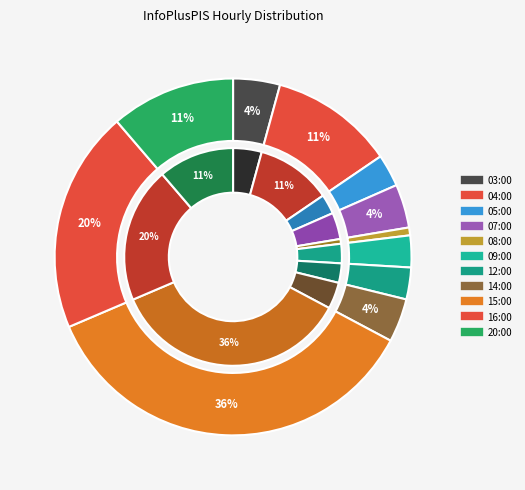

Approximately how many times larger is the value at 12:00 compared to 09:00?

1.0